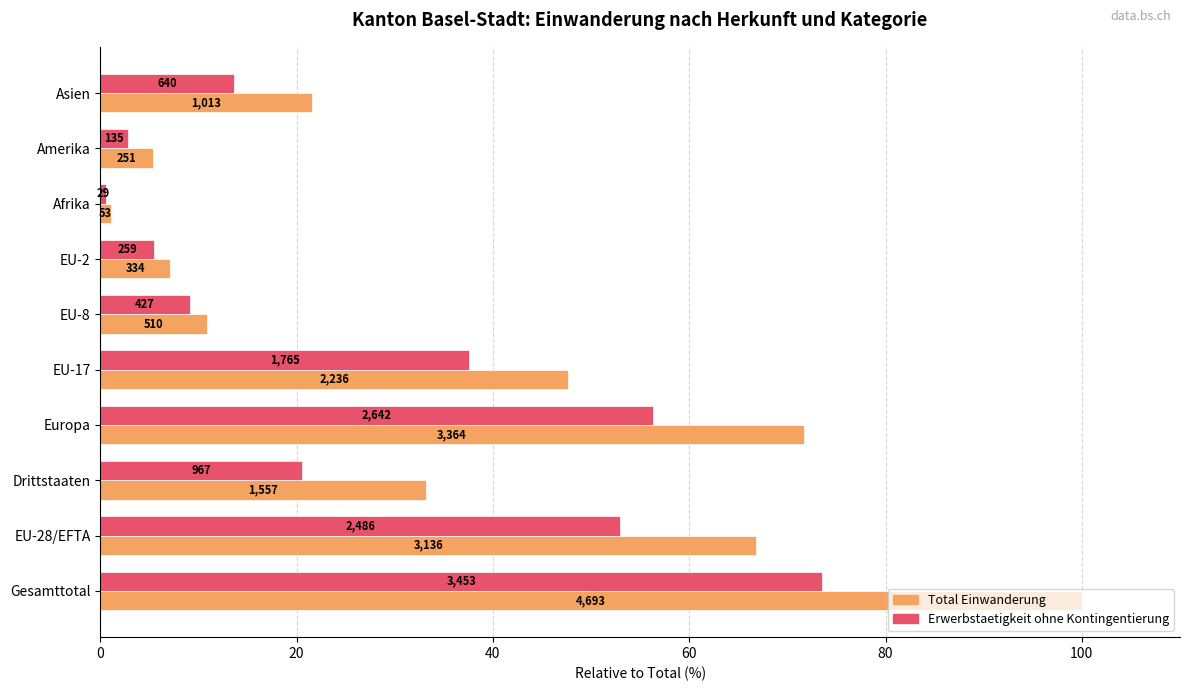

What are all the series names shown in the legend?

Total Einwanderung, Erwerbstaetigkeit ohne Kontingentierung